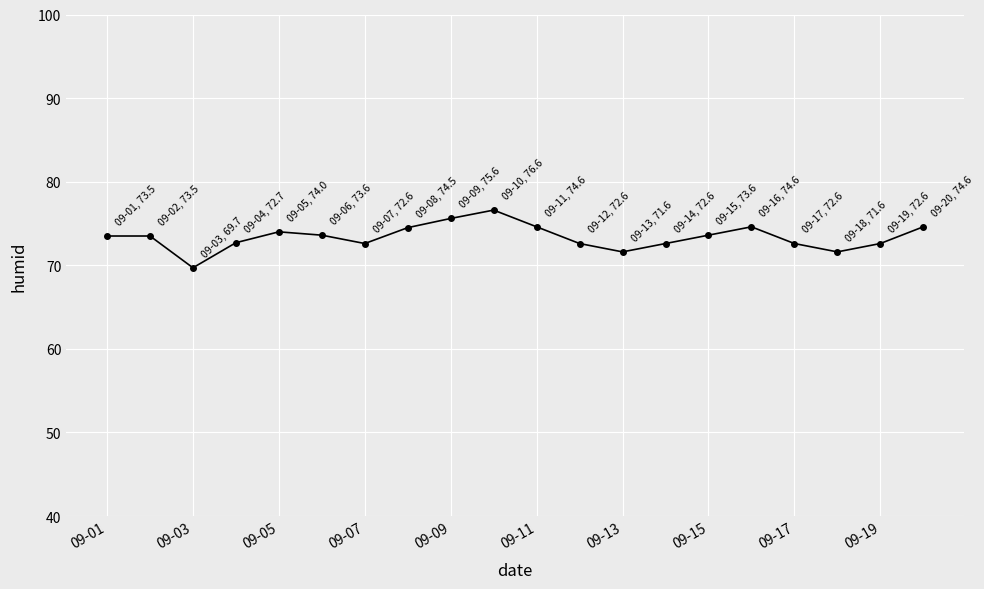

What is the sum of all values?

1467.3